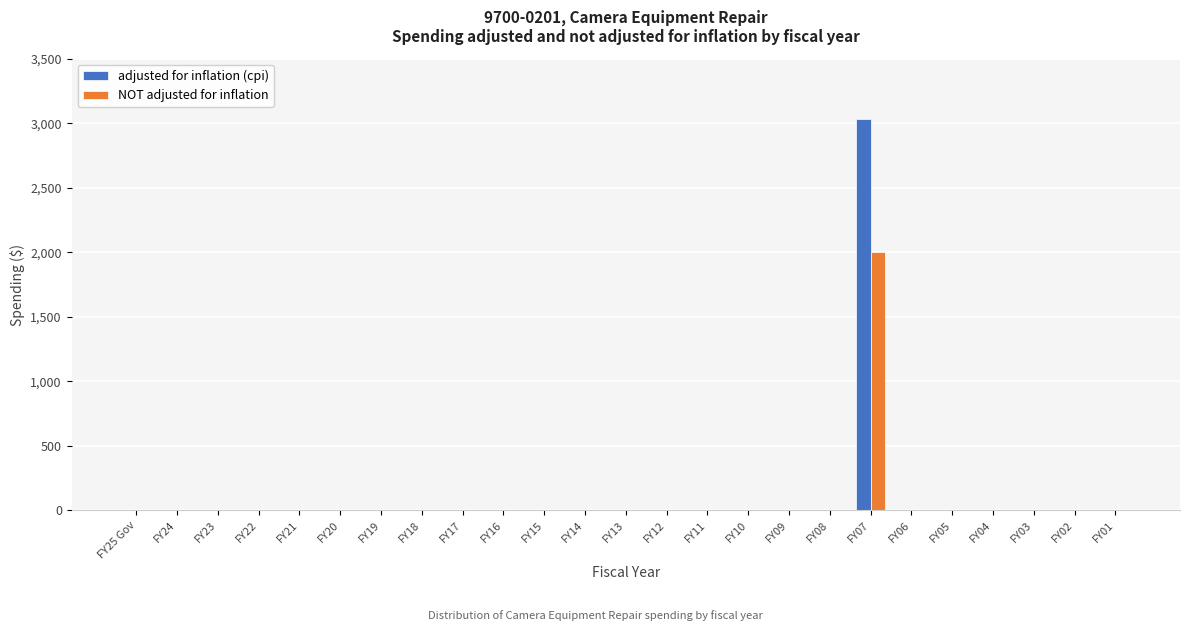

Which category has the highest value in the NOT adjusted for inflation series?

FY07